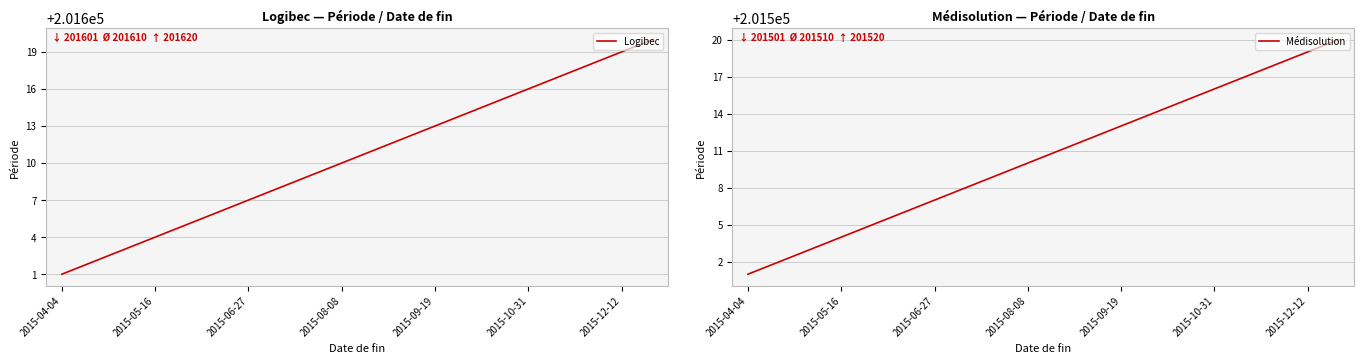

Is it true that Logibec equals 277850 at 2015-05-16?

False